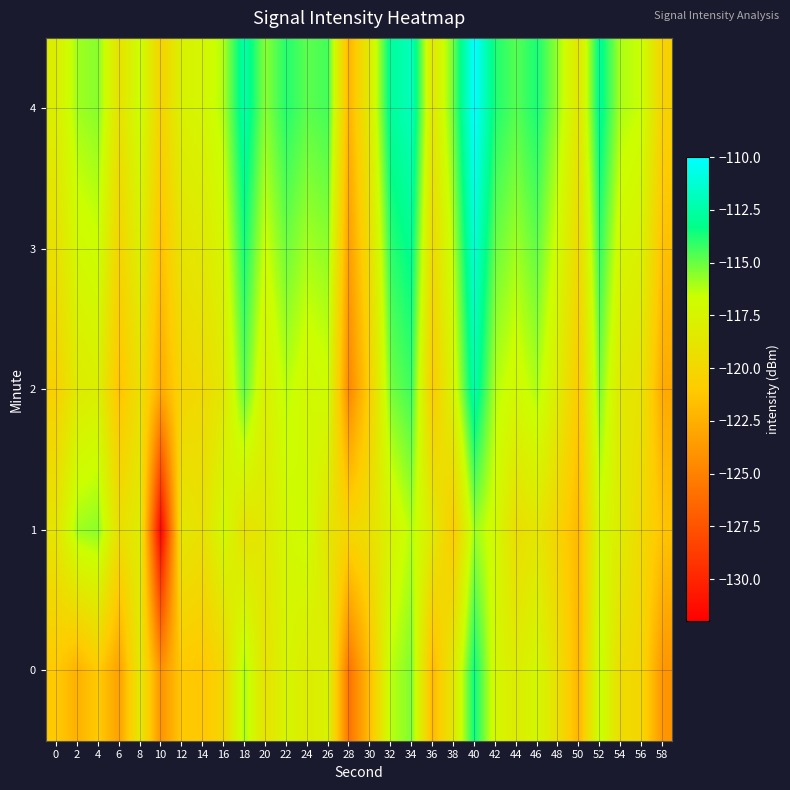

What is the difference between the highest and lowest values at 44?

4.8